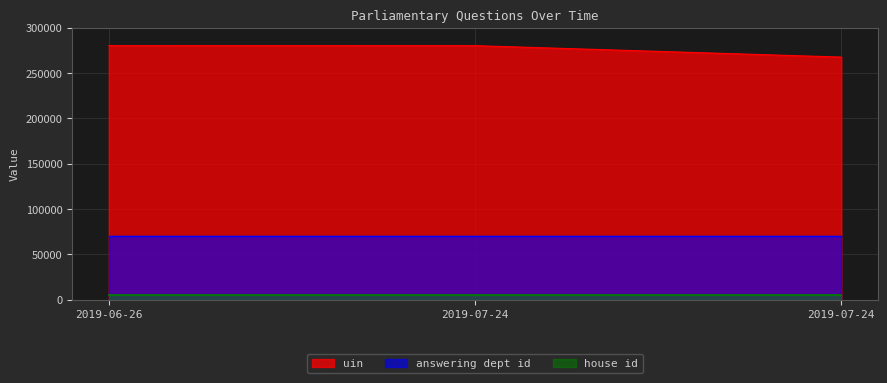

Is it true that house id equals 2 at 2019-06-26?

False